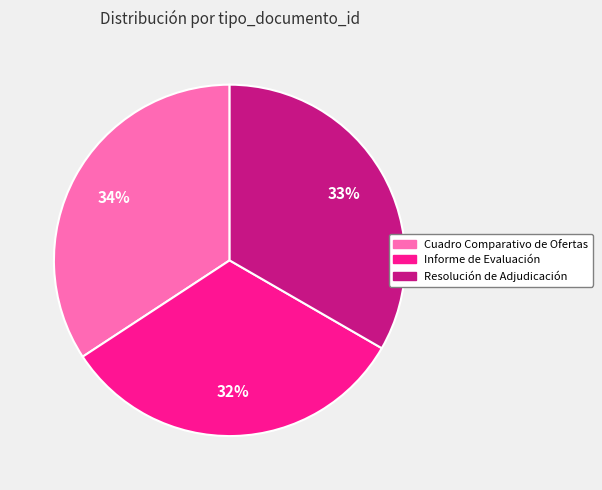

What is the ratio of the value at Informe de Evaluación to the value at Cuadro Comparativo de Ofertas?

0.9